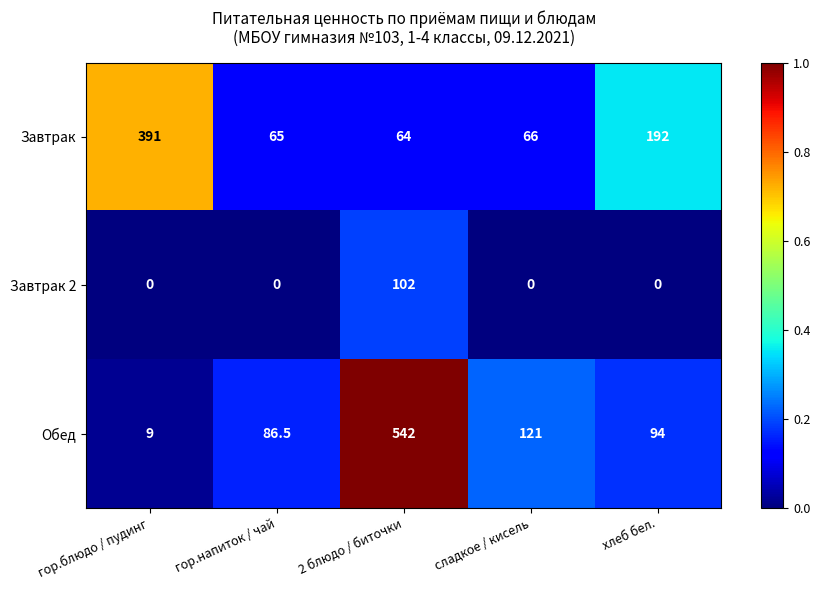

Which series has the largest range (max minus min)?

Обед